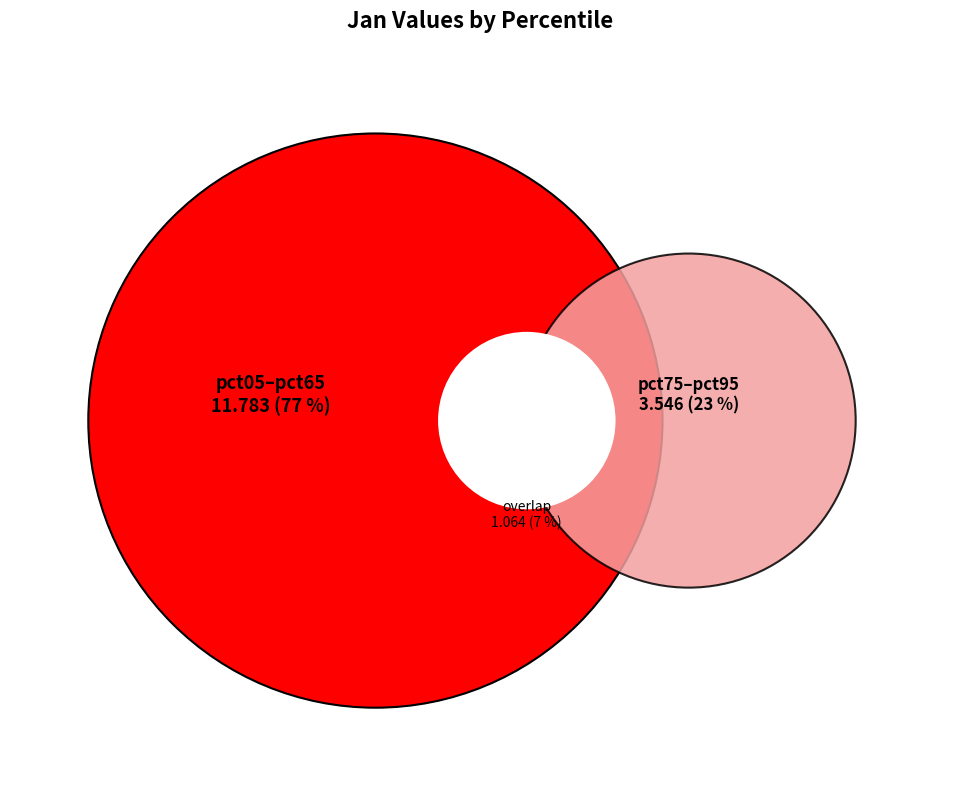

Which slice is the smallest?

pct75